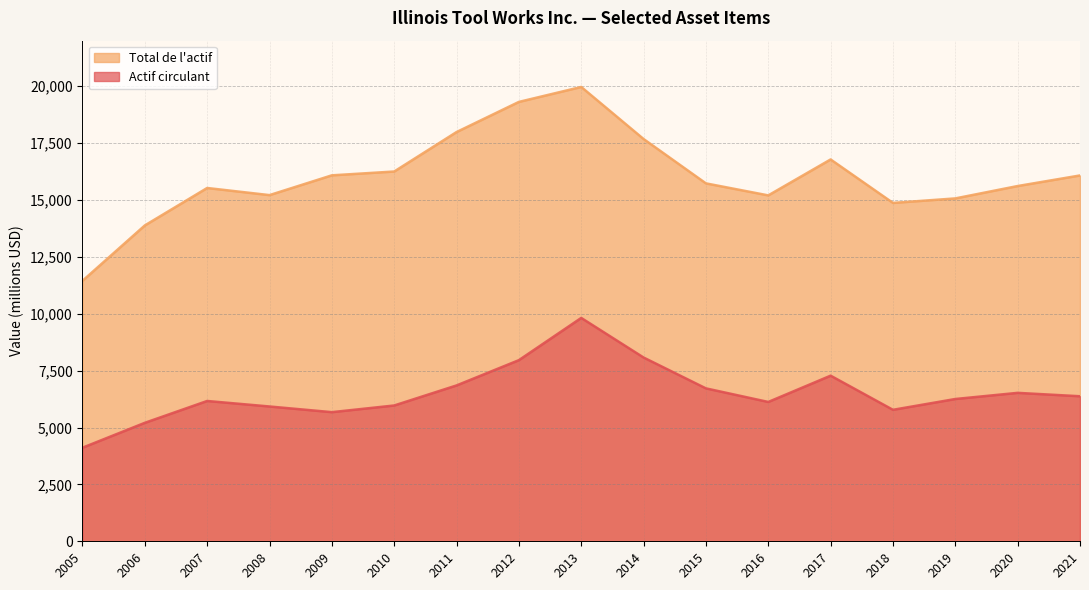

What is the spread (max minus min) of values at 2015?

9009